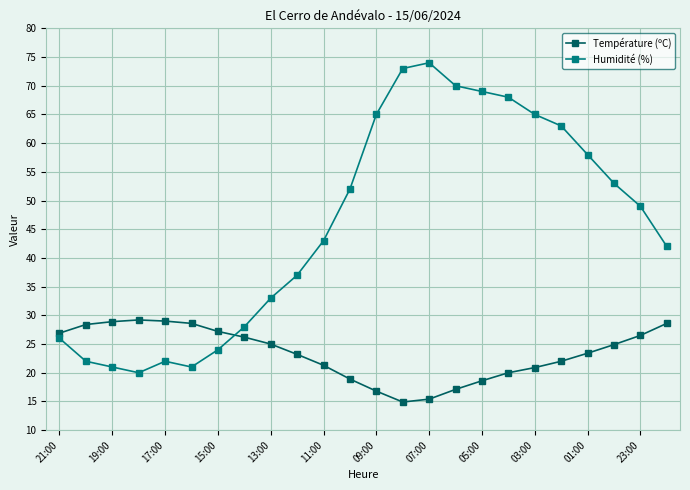

What is the greatest value displayed?

74.0